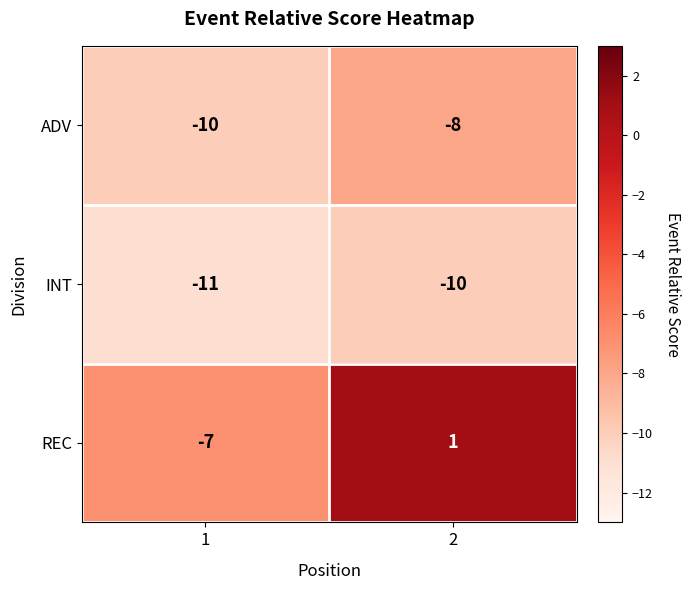

At 2, list the series in order from smallest to largest.

INT, ADV, REC